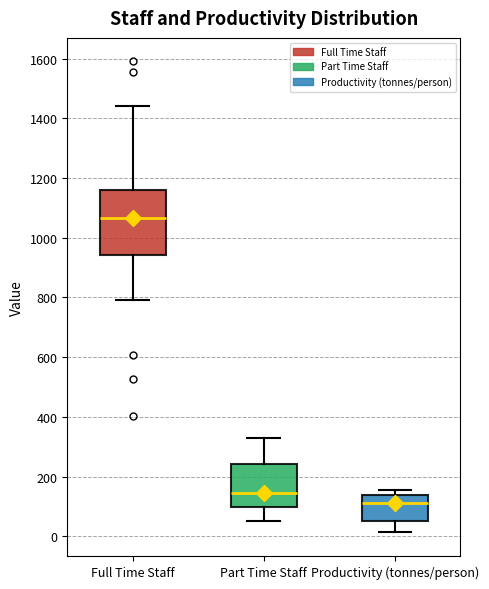

Where is the upper edge of the box for Productivity (tonnes/person) on the y-axis? The values are not printed on the chart, so give them approximately, as read against the axis.

140